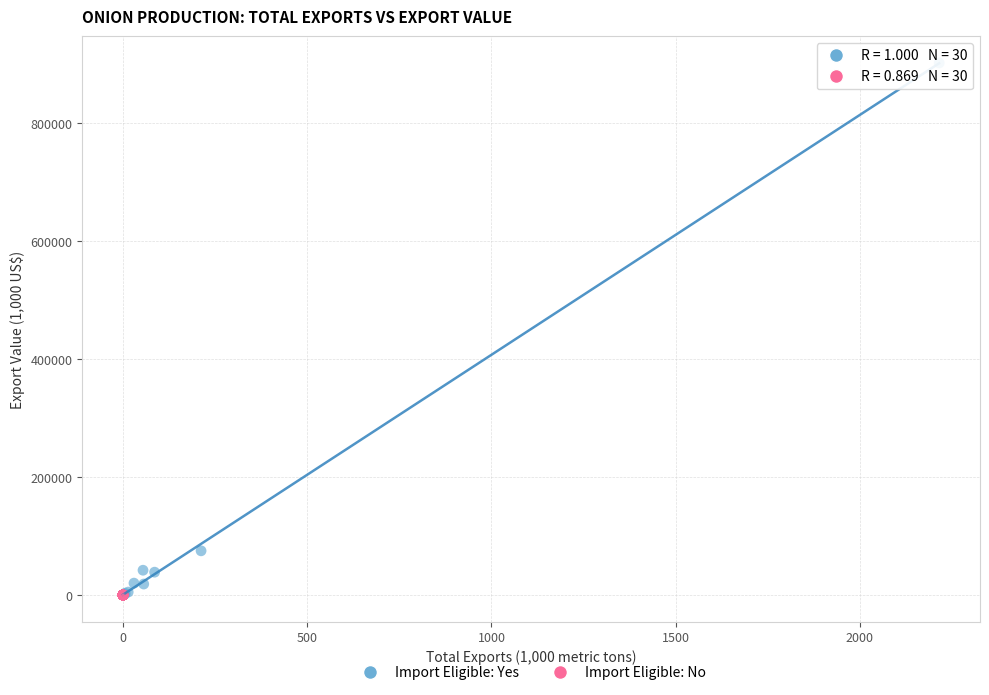

Which series reaches the maximum Y coordinate?

Import Eligible: Yes